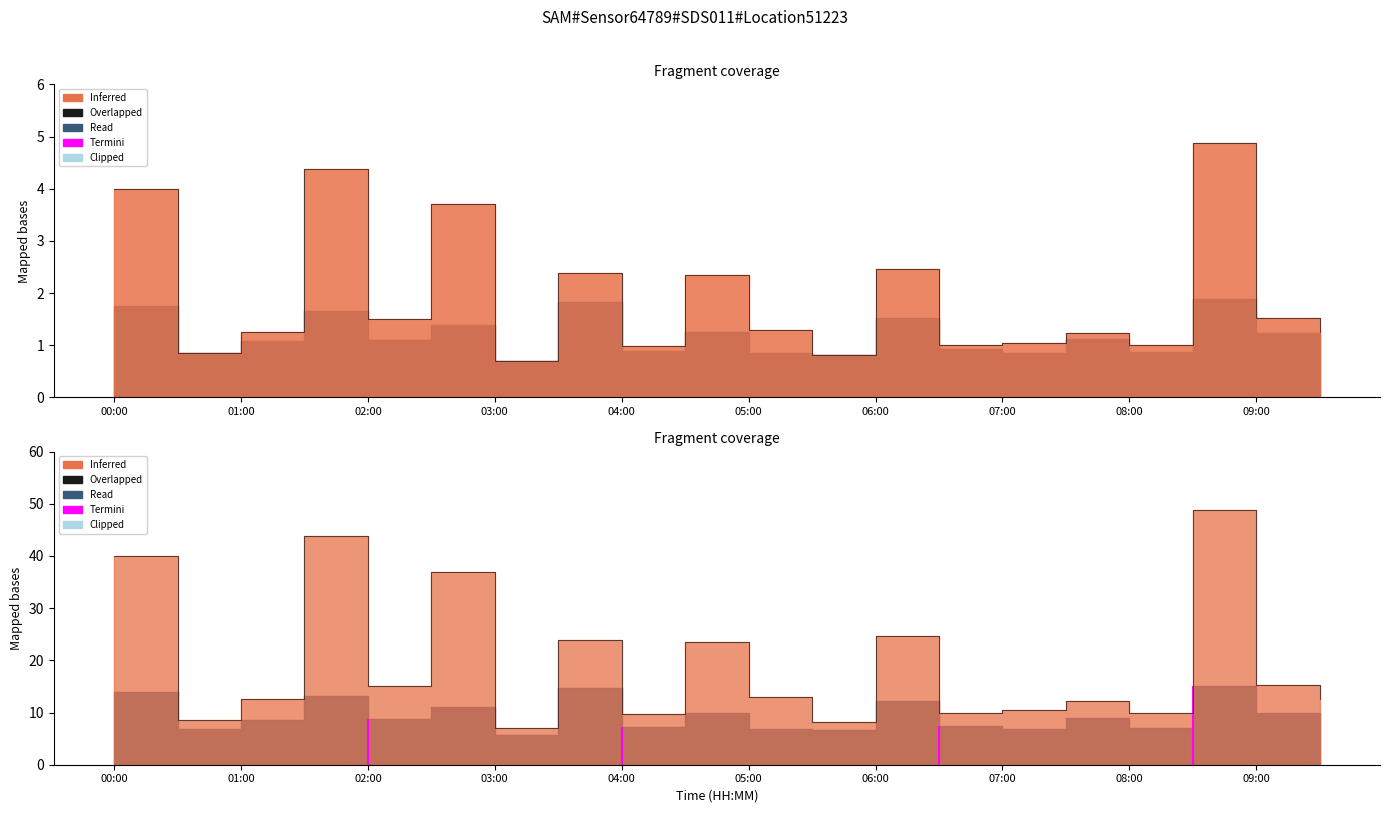

Which category has the highest value across all series?

17